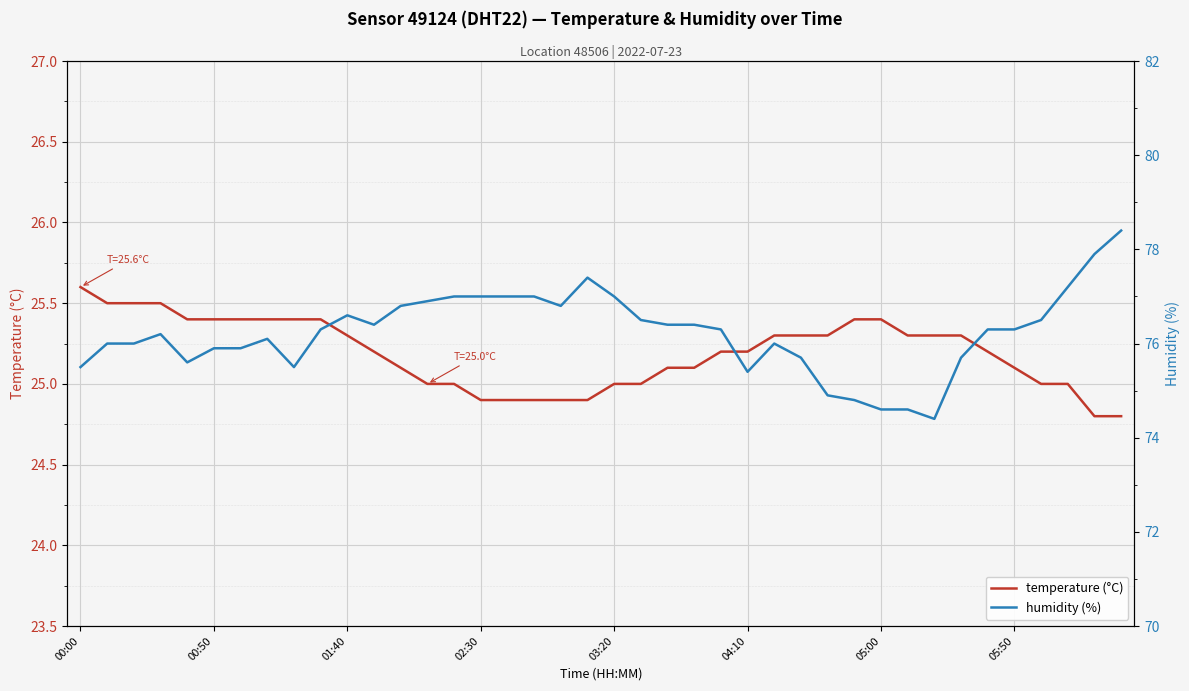

Is it true that temperature (°C) equals 33.5 at 03:20?

False